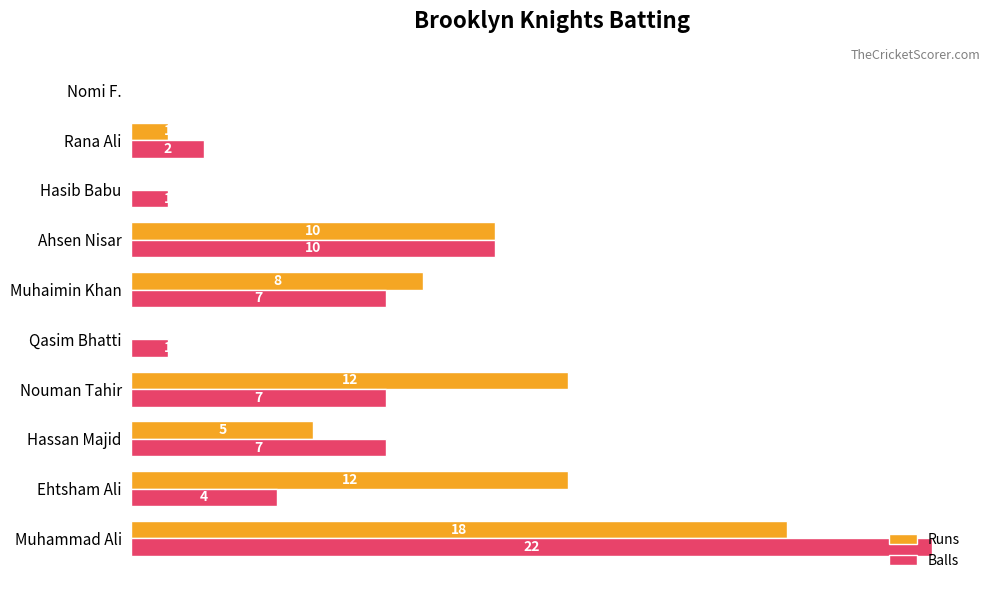

Between Nouman Tahir and Rana Ali, which series saw the biggest shift?

Runs